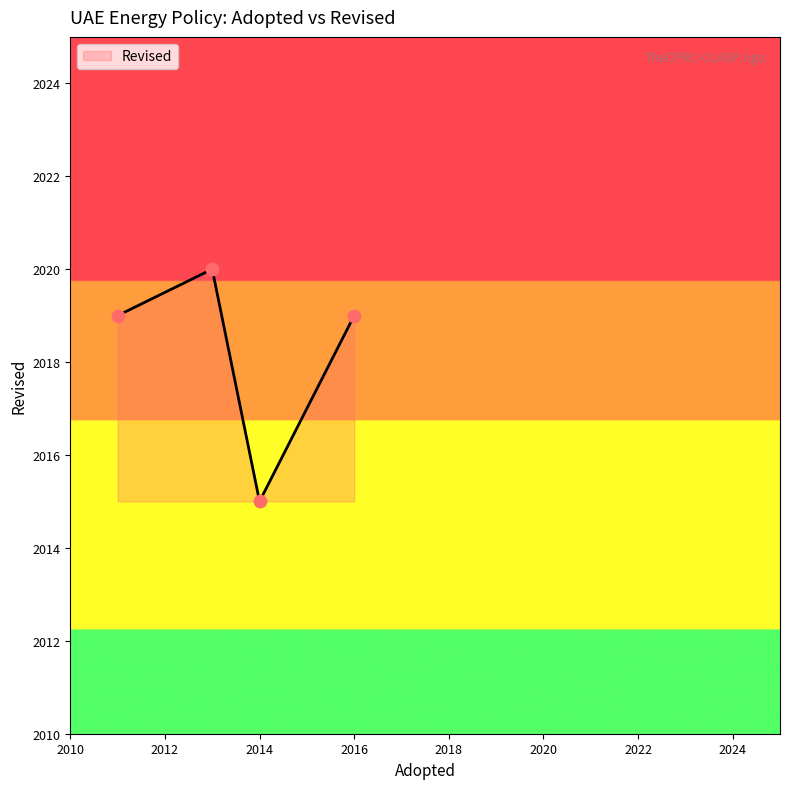

What is the average value?

2018